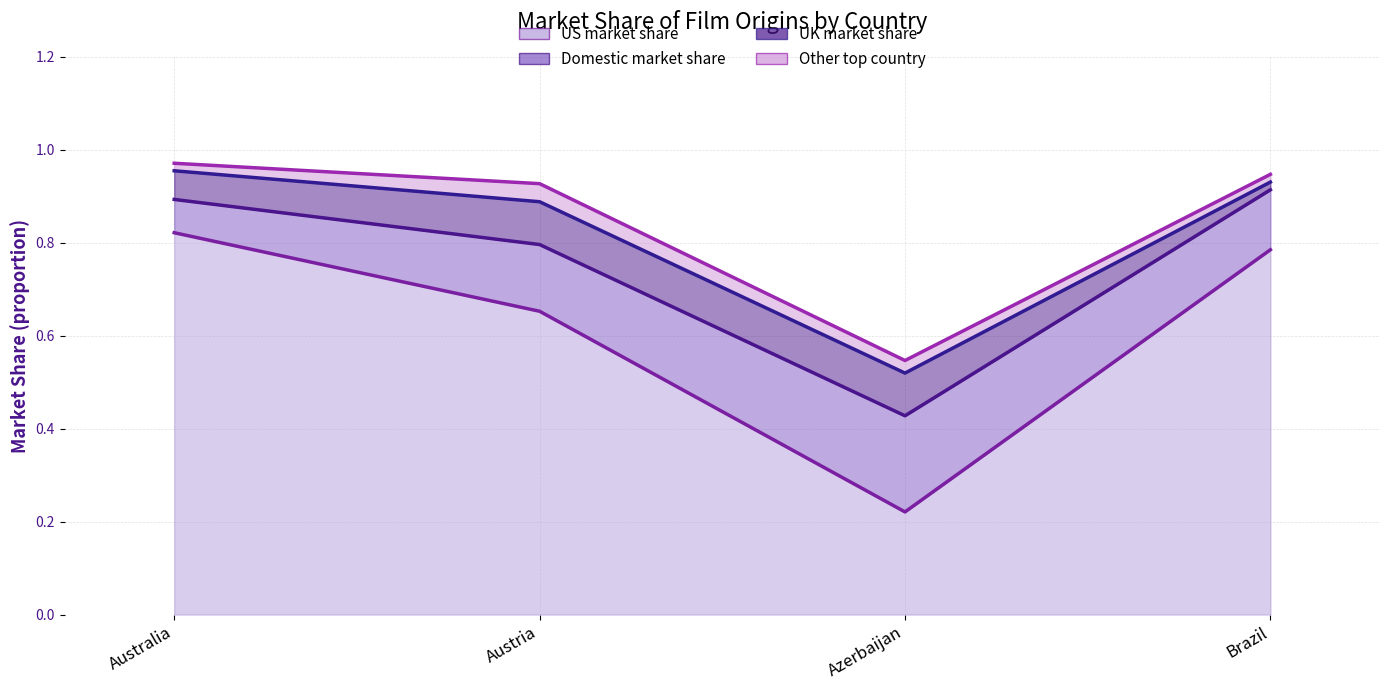

How many distinct data groups are displayed?

4